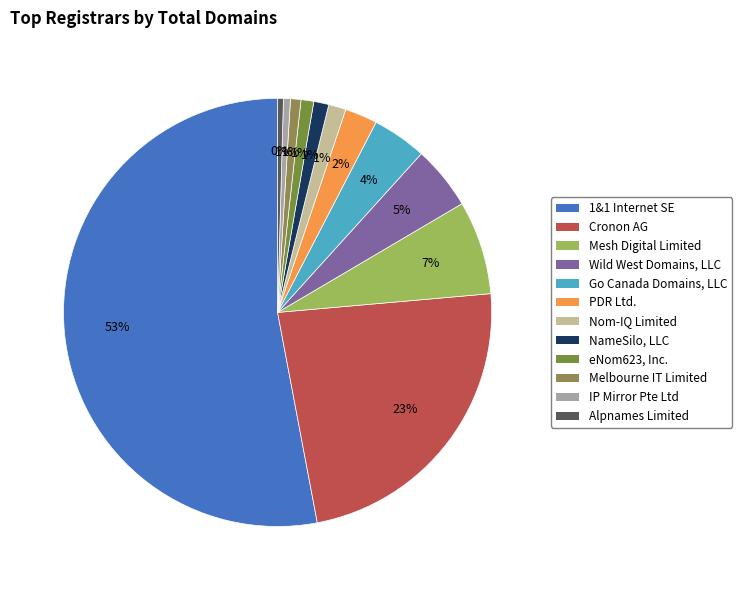

How much of the chart is everything except Alpnames Limited?

99.6%